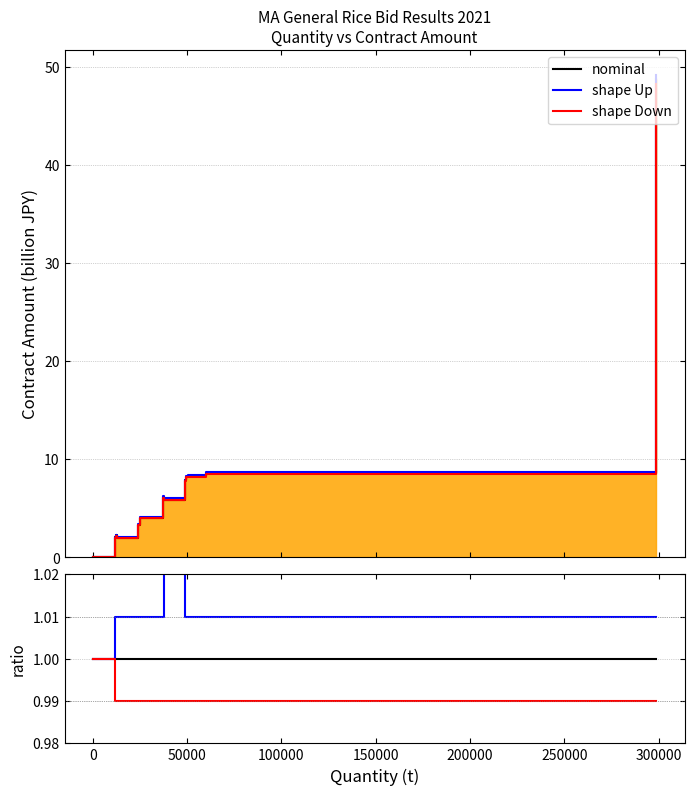

Does the chart display data point markers on the line(s)?

No